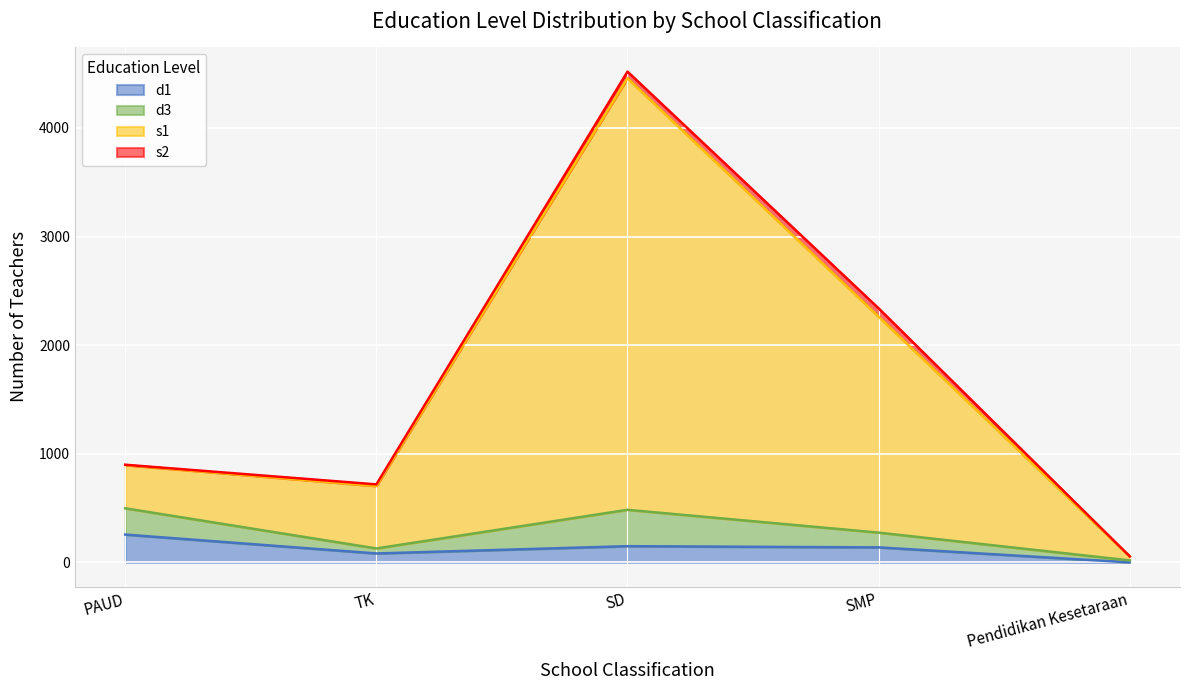

True or false: s1 and d1 intersect in this chart.

False